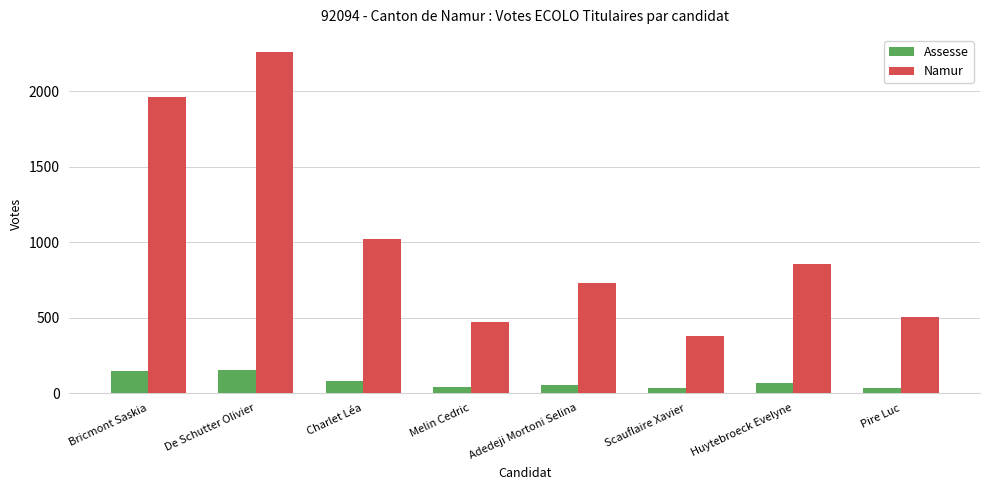

Which series changed the most between Charlet Léa and Huytebroeck Evelyne?

Namur